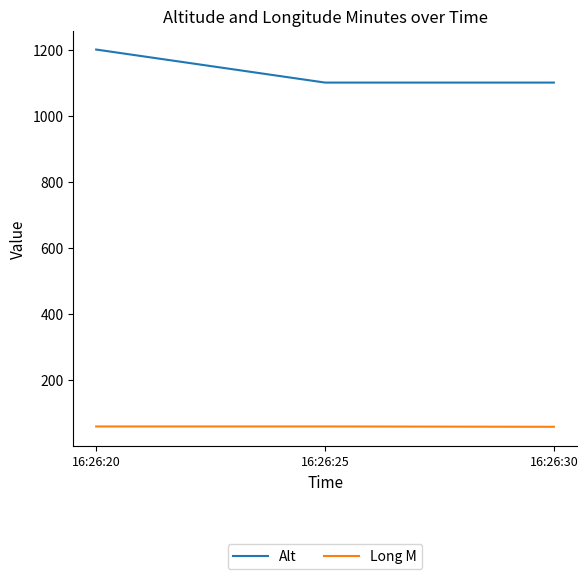

The value of Alt at 16:26:30 is 1583. True or false?

False